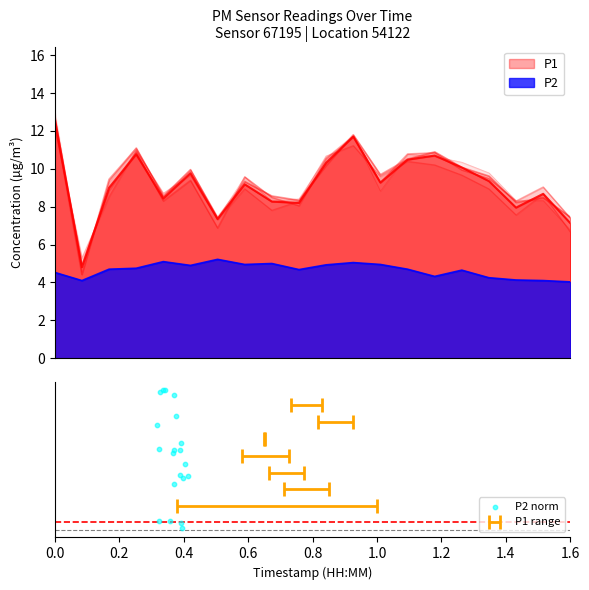

Which has a higher value, 0.6 or 9?

0.6